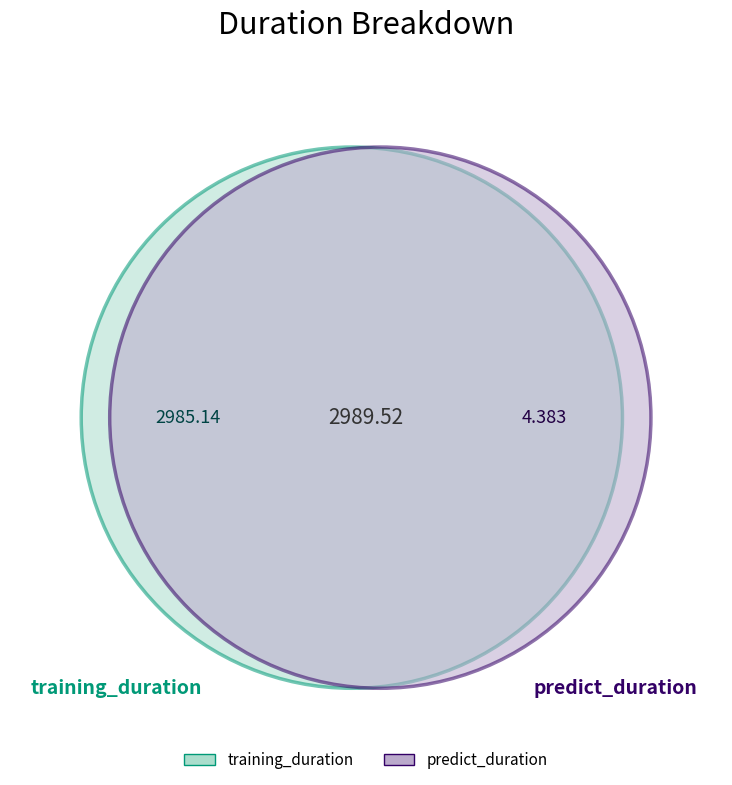

Which category has the biggest portion of the pie?

training_duration